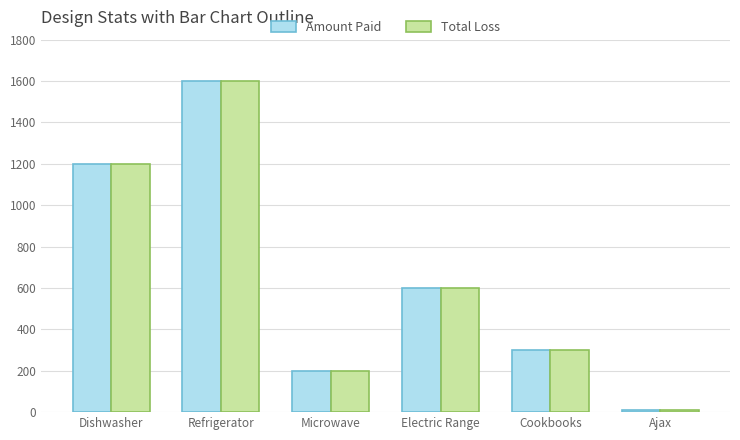

What is the total value across all series at Electric Range?

1200.0